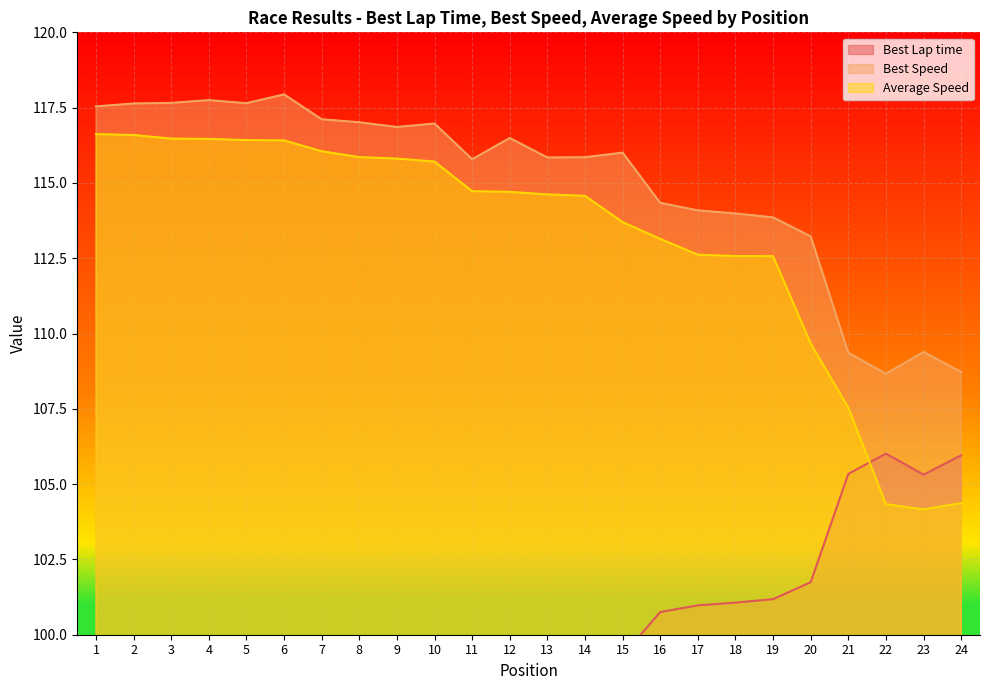

Which series ends up on top after the final intersection of Average Speed and Best Lap time?

Best Lap time